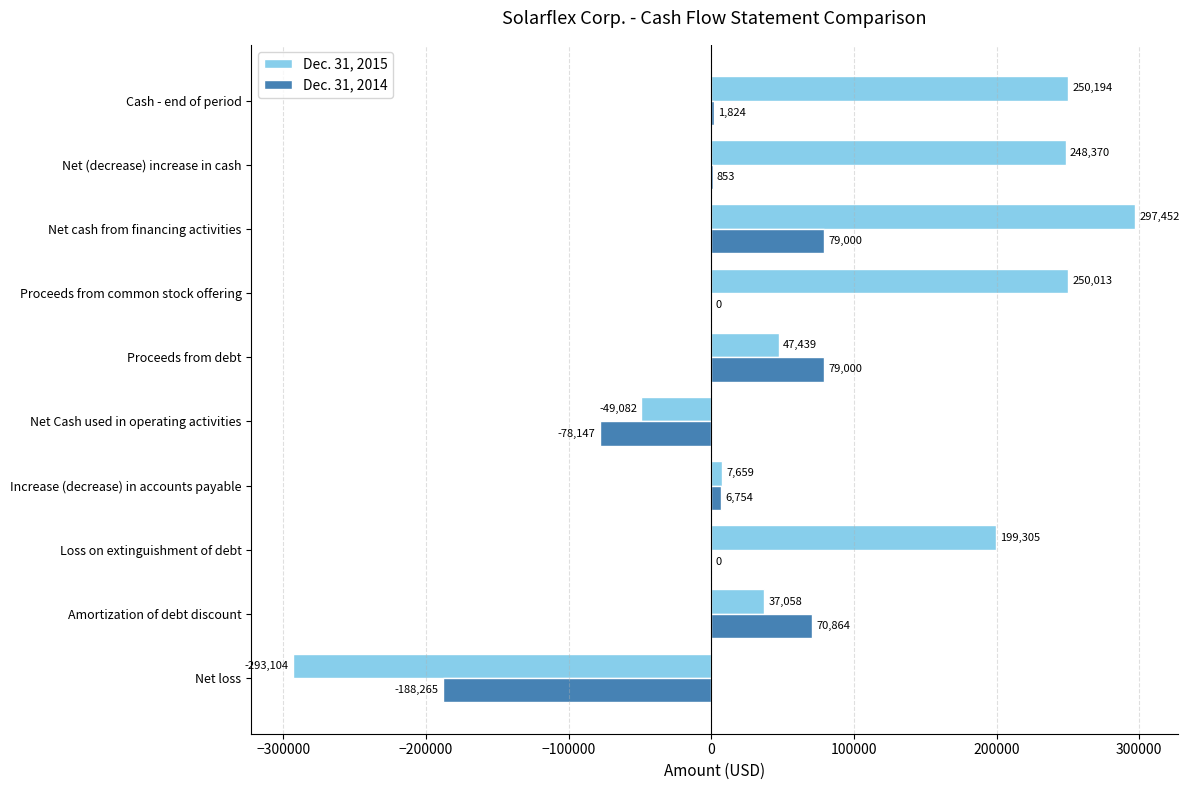

Where is Dec. 31, 2014 nearest to the value -54632?

Net Cash used in operating activities